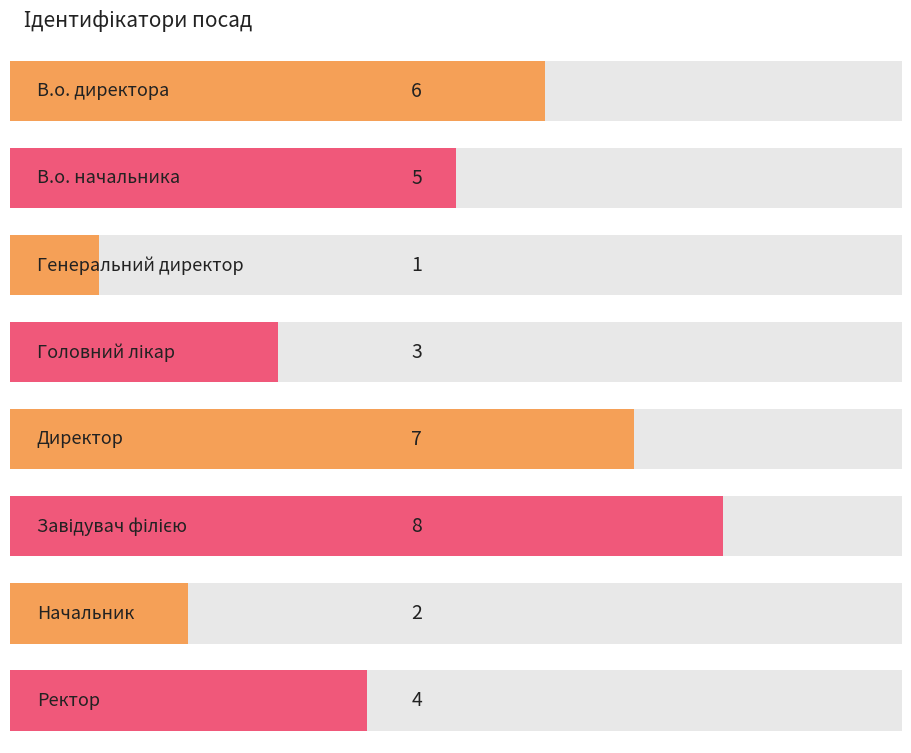

What is the change in value from В.о. начальника to Генеральний директор?

-4